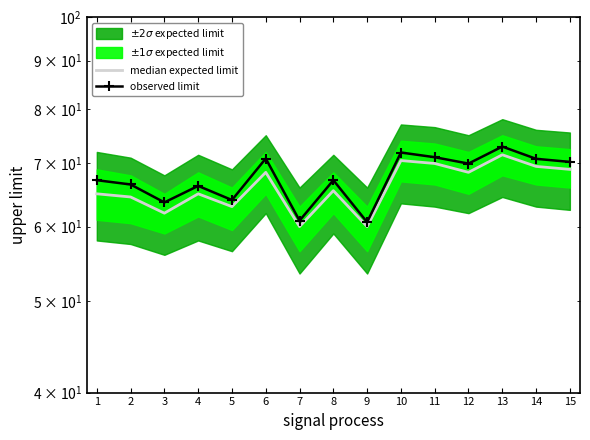

Where is median expected limit nearest to the value 65?

1